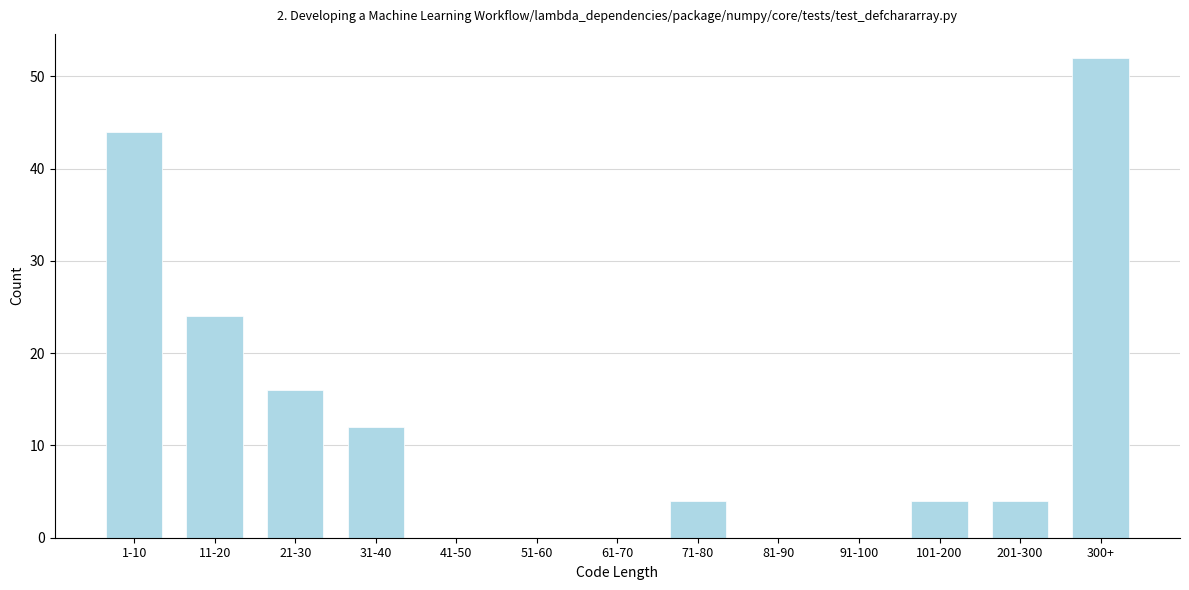

Reading left to right, extract all data points from this chart.

1-10=44	11-20=24	21-30=16	31-40=12	41-50=0	51-60=0	61-70=0	71-80=4	81-90=0	91-100=0	101-200=4	201-300=4	300+=52